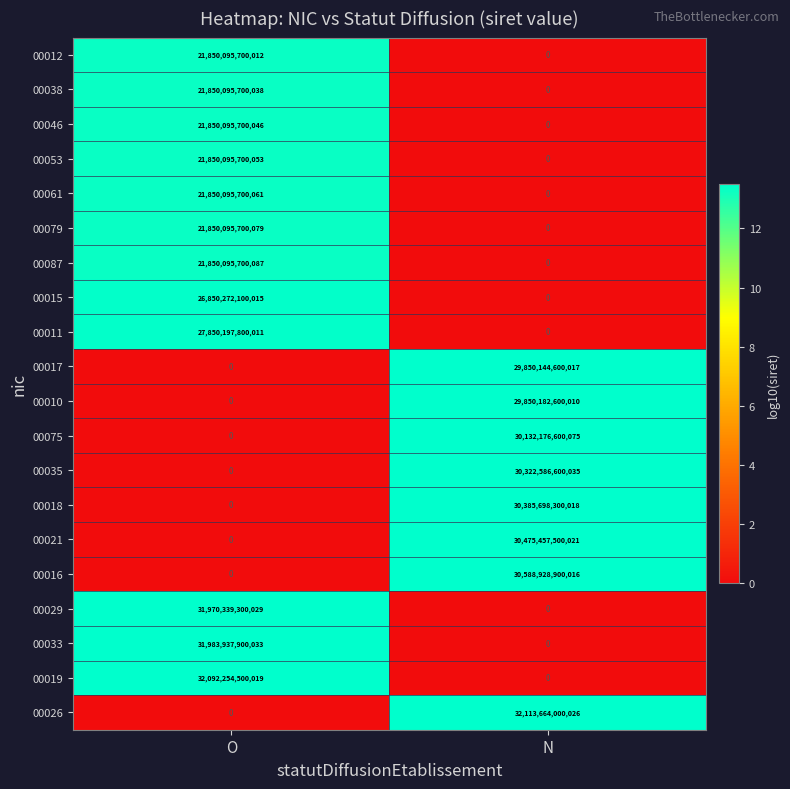

At which label is 00017 closest to 14925072300008?

O